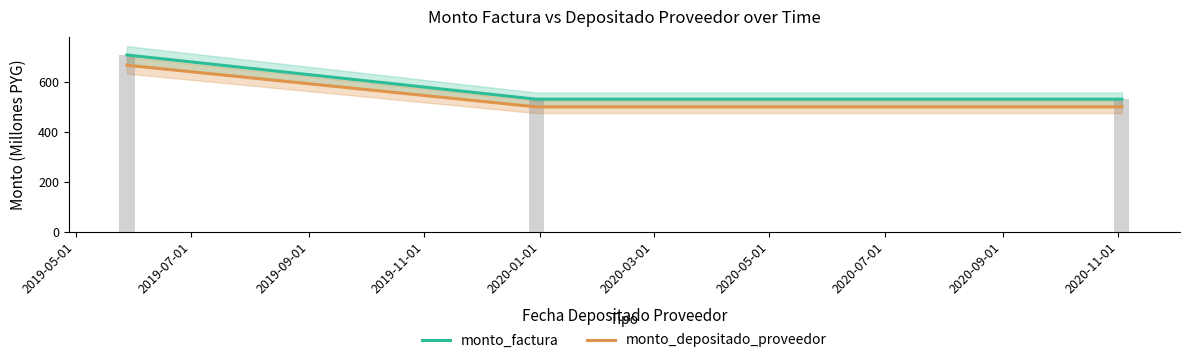

What is the sum of the monto_factura values at 2019-09-01 and 2019-05-01?

1241.3